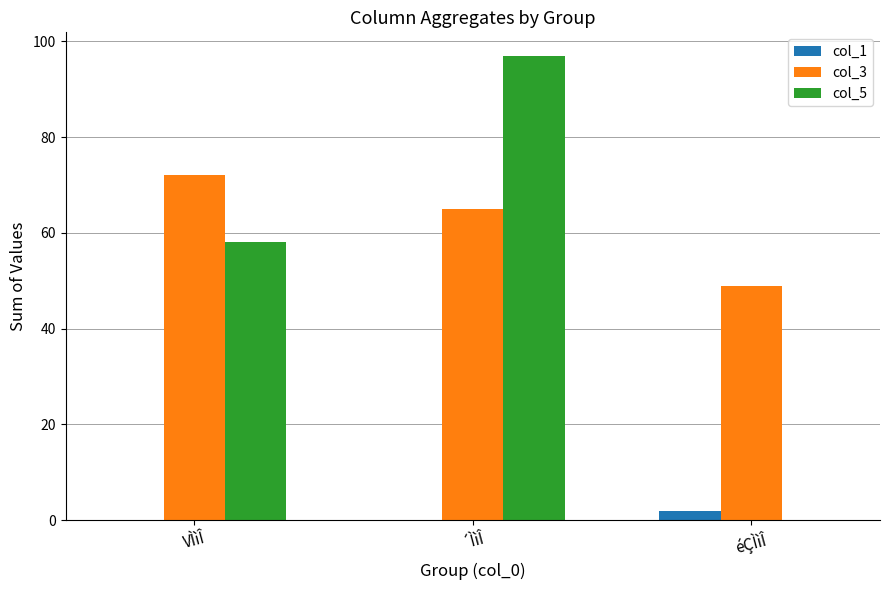

Is it true that col_3 equals 49 at éÇÌìÎ?

True